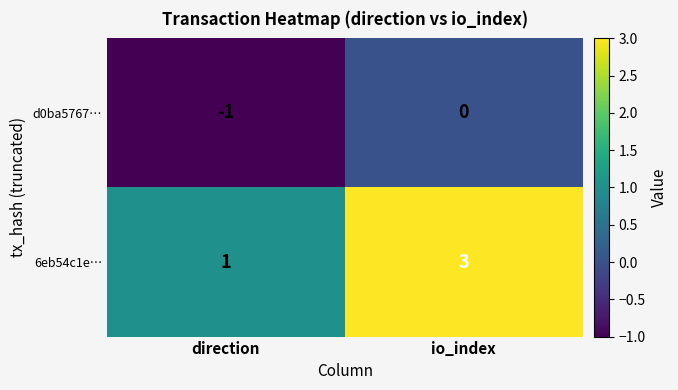

Rank the series by their maximum value, from lowest to highest.

d0ba5767…, 6eb54c1e…